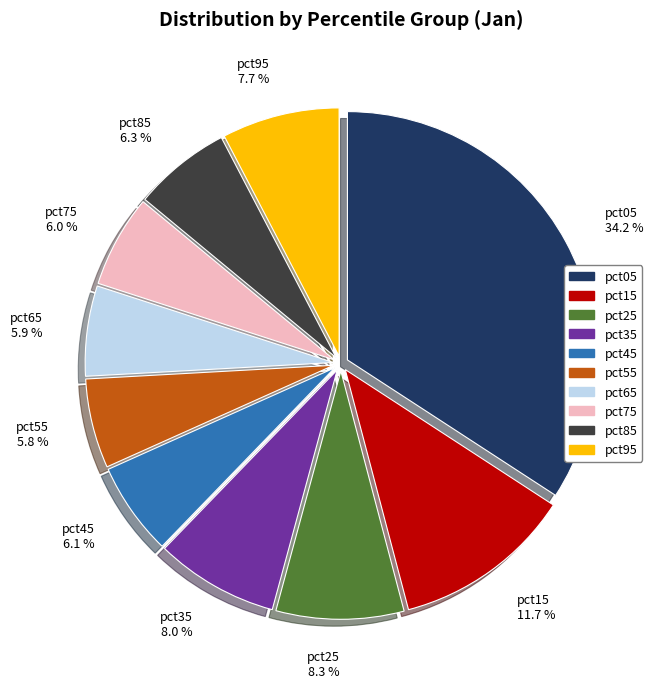

Which category has the biggest portion of the pie?

pct05